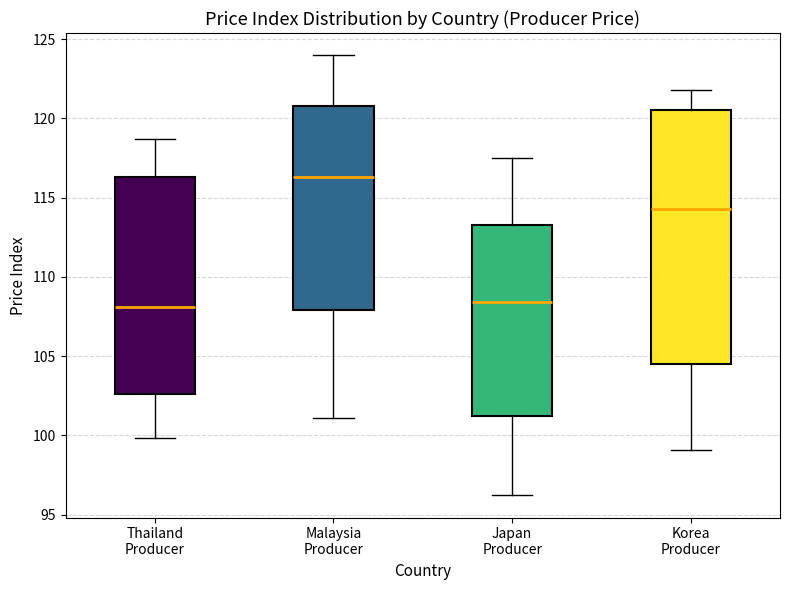

Which box's median line is the highest?

Malaysia Producer